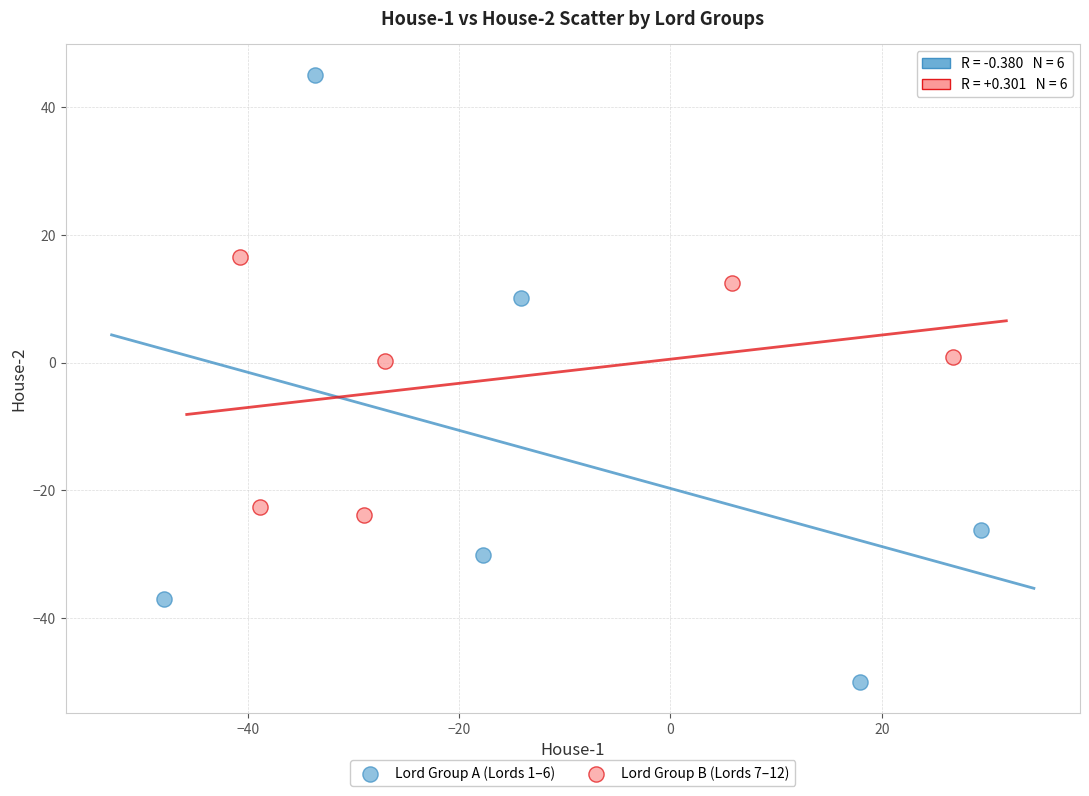

Which series has the largest Y range (max minus min)?

Lord Group A (Lords 1–6)